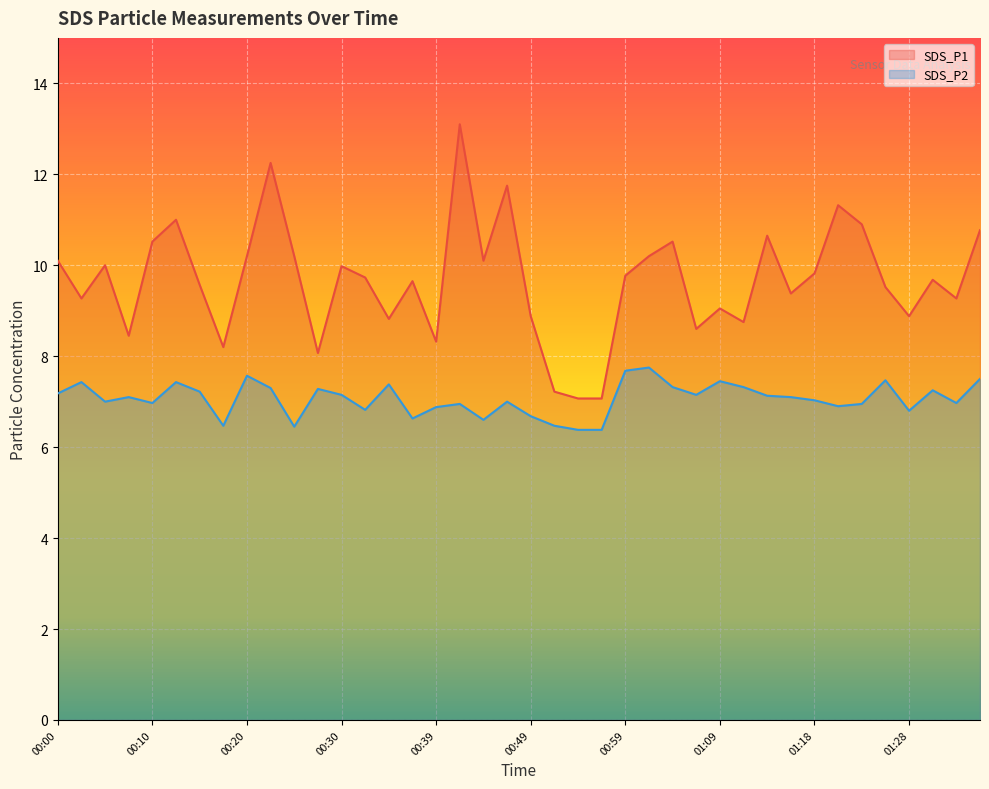

True or false: SDS_P2 and SDS_P1 intersect in this chart.

False